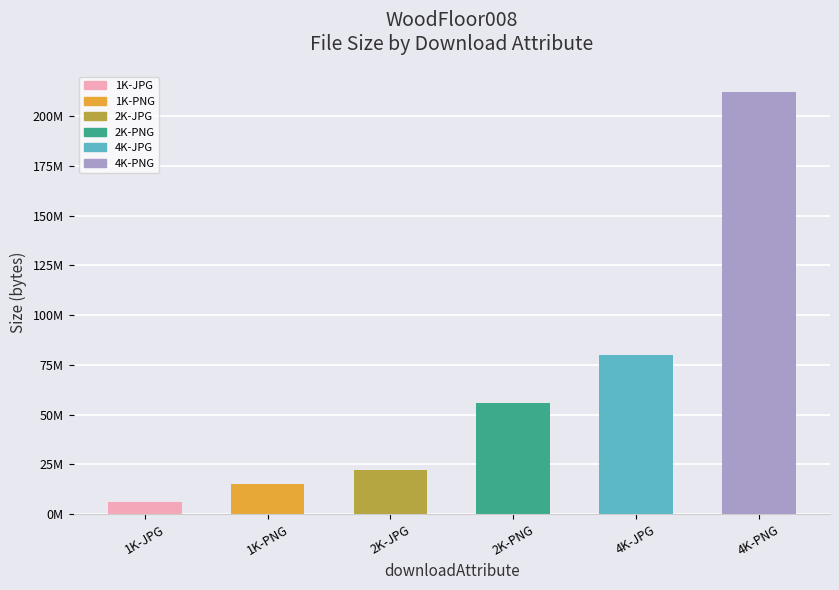

Are the bars horizontal?

No